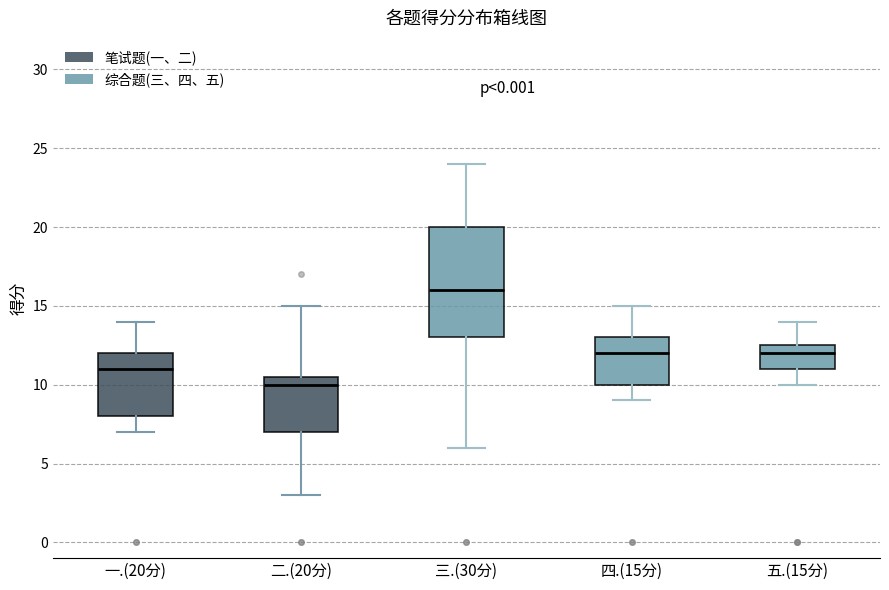

Which box has the lowest median line?

二.(20分)